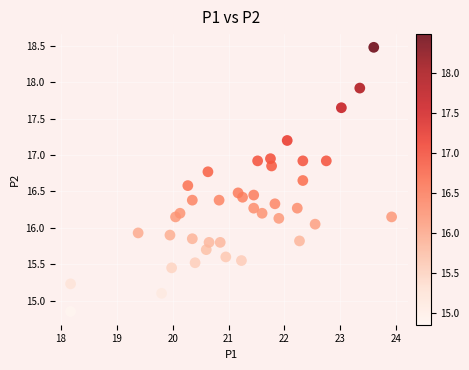

What is the range of X values (max minus min)?

5.8